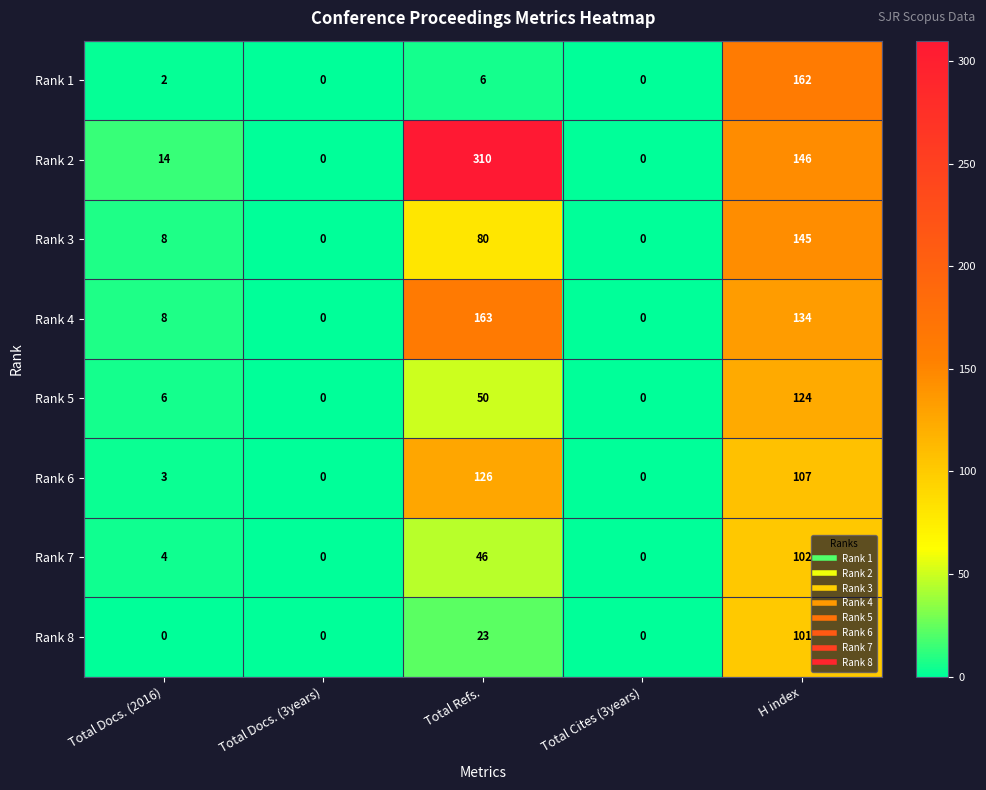

Which label corresponds to the largest value in the chart?

Total Refs.